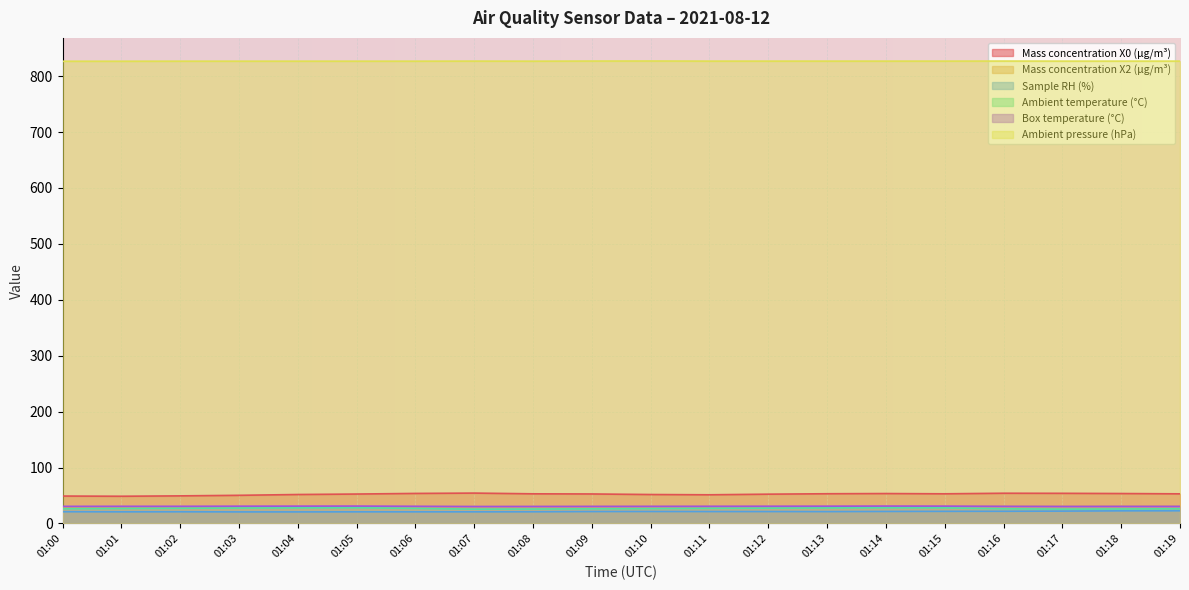

What is the maximum value for Sample RH (%)?

22.7